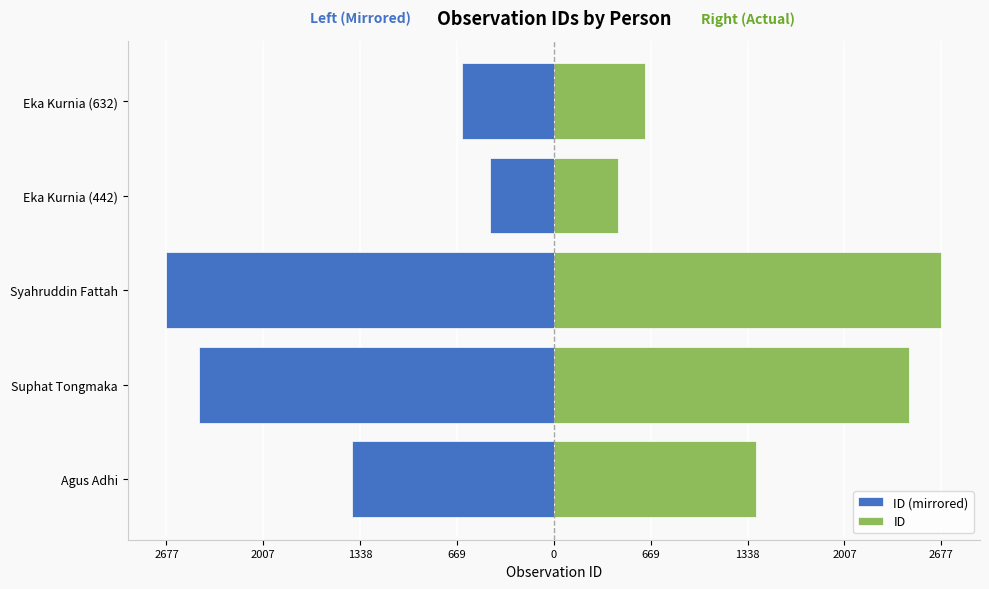

Which series has the widest spread of values?

ID (mirrored)